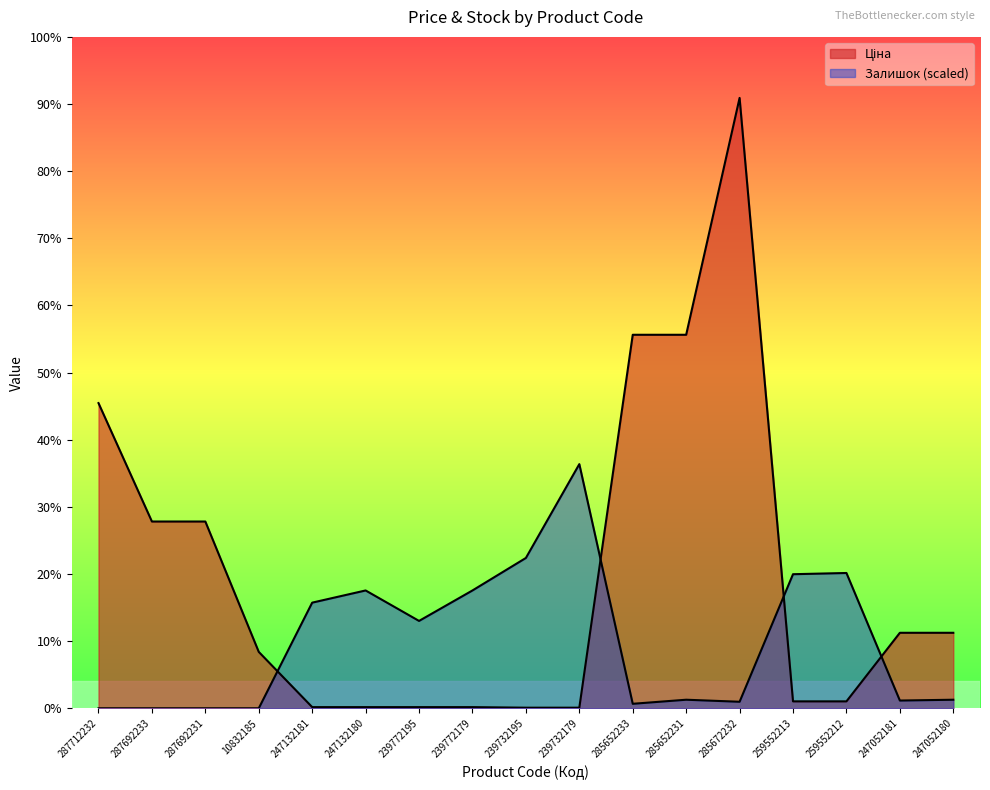

At which label is Залишок closest to 12204?

247132180